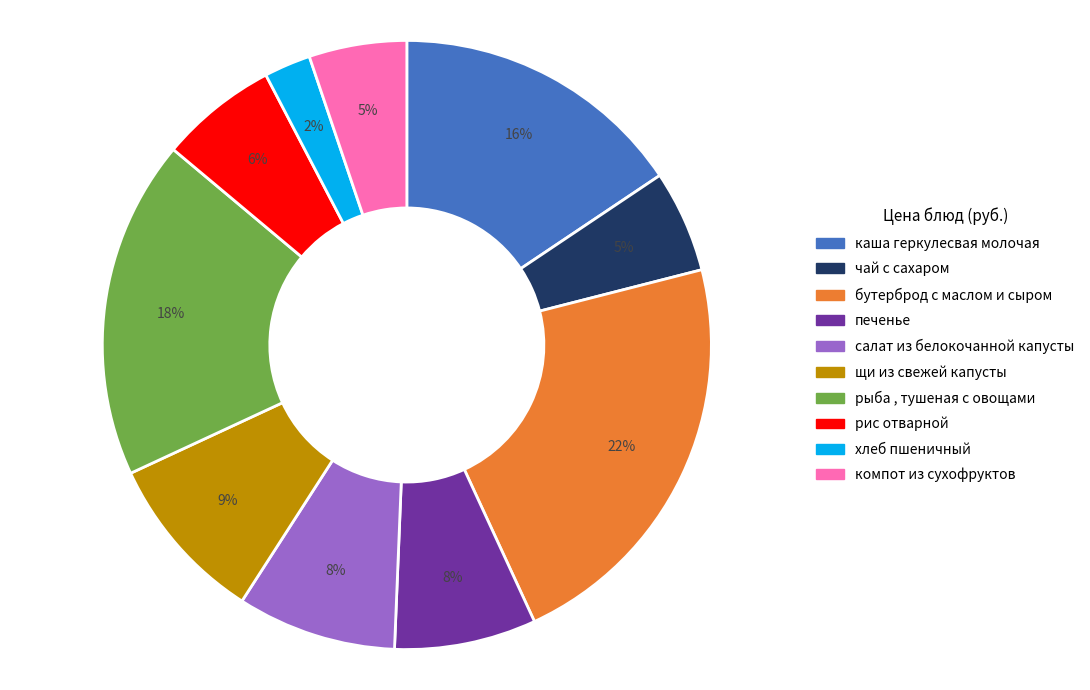

Is the sum of салат из белокочанной капусты and рыба , тушеная с овощами greater than half?

No